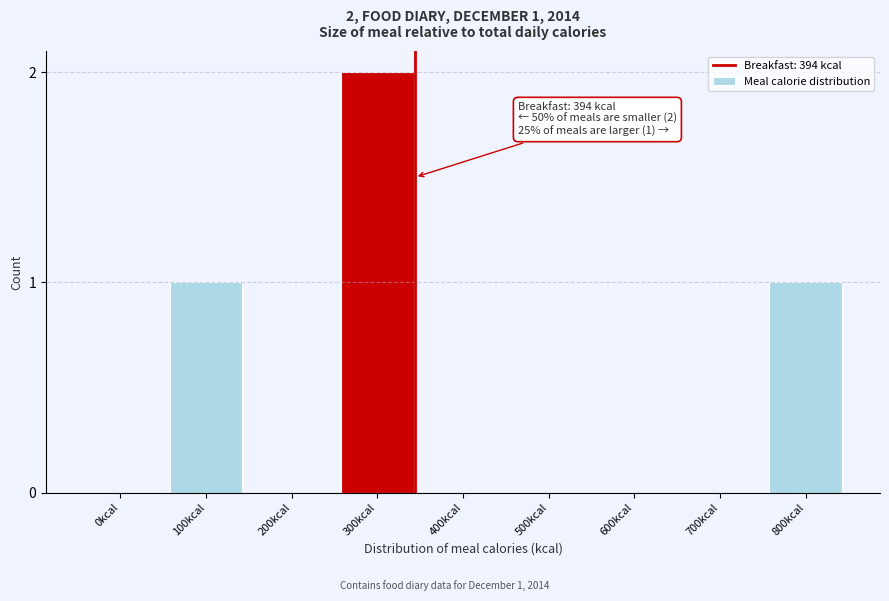

Reading left to right, list all the values displayed in this chart.

0kcal=0	100kcal=1	200kcal=0	300kcal=2	400kcal=0	500kcal=0	600kcal=0	700kcal=0	800kcal=1